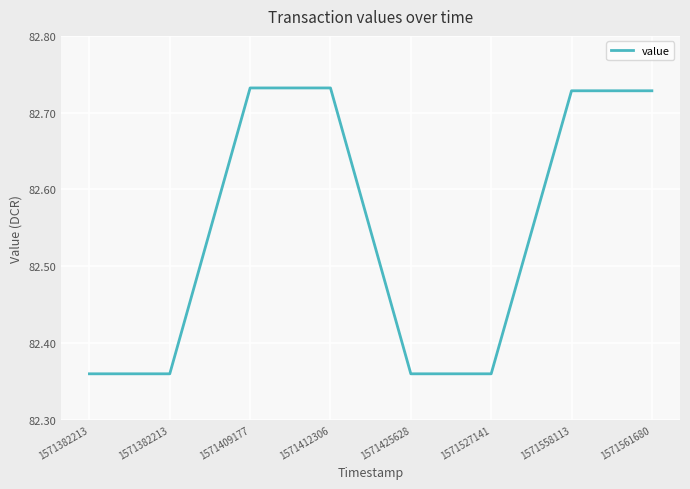

How many series are shown in this chart?

1